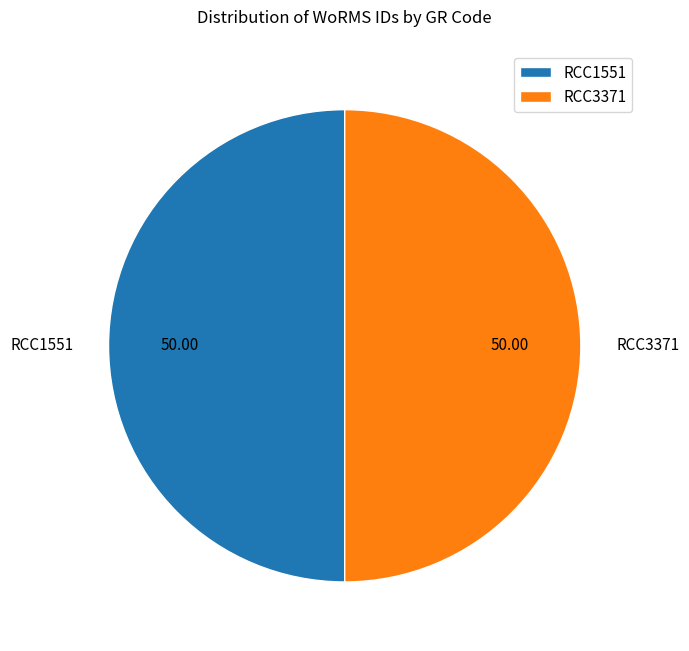

Approximately how many times larger is the value at RCC1551 compared to RCC3371?

1.0